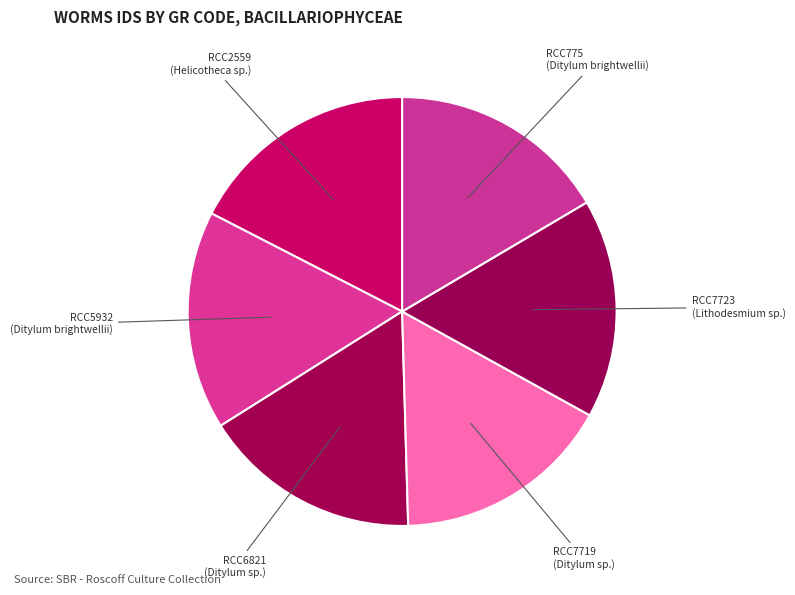

The RCC5932 (Ditylum brightwellii) slice represents 30% of the pie. True or false?

False